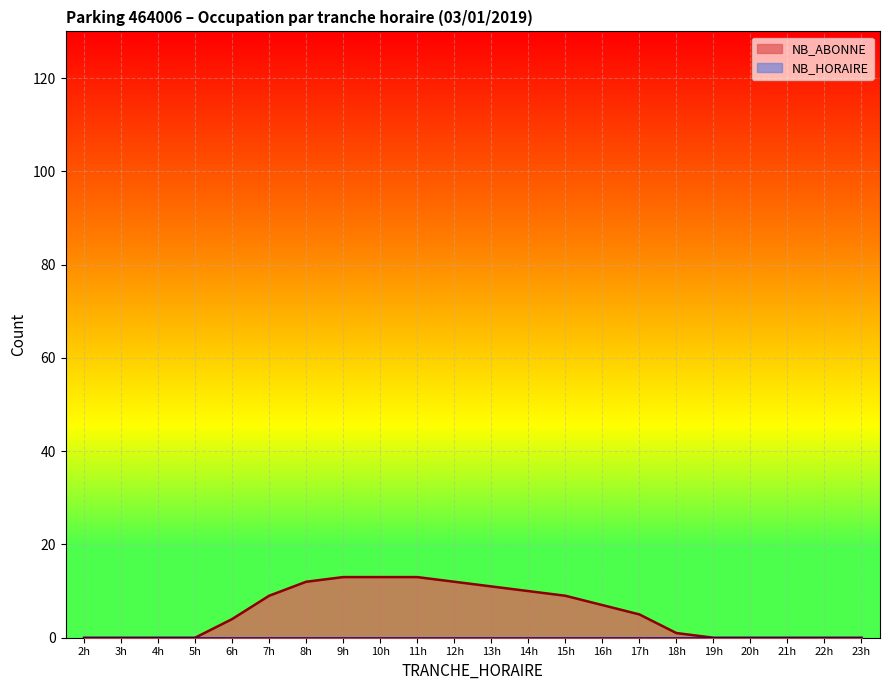

Which series has the widest spread of values?

NB_ABONNE